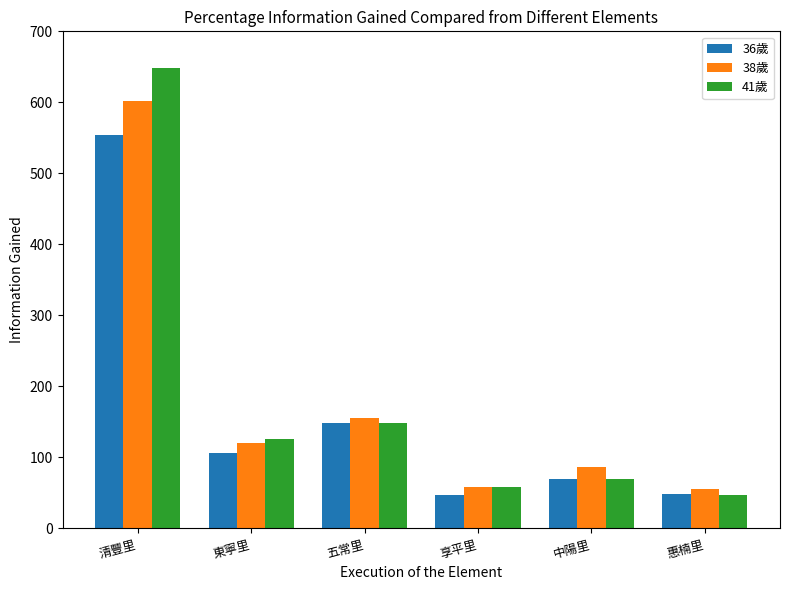

Which category has the lowest value in the 41歲 series?

惠楠里